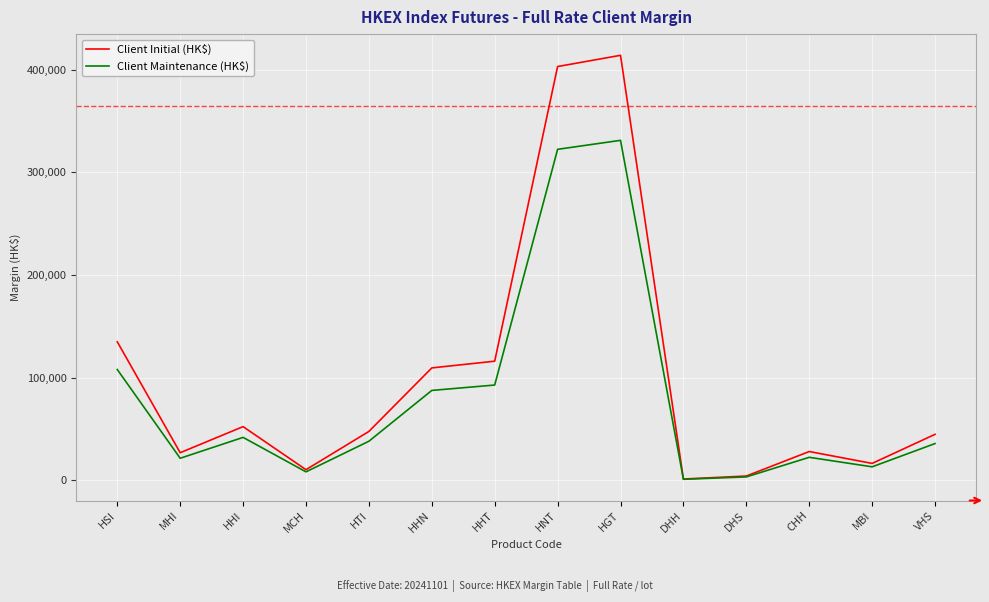

What is the maximum value for Client Maintenance (HK$)?

331127